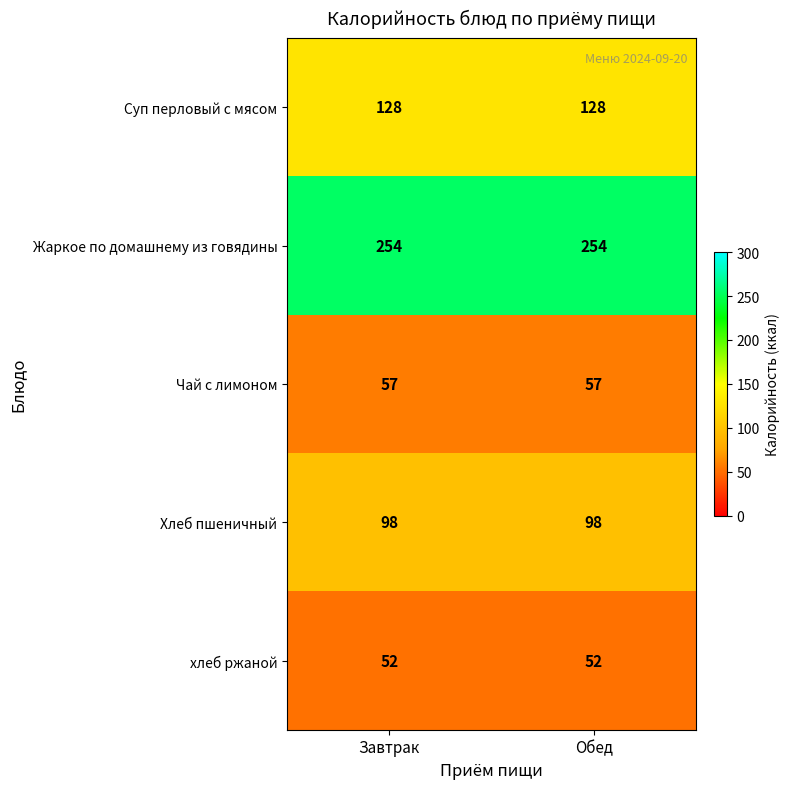

What is the sum of the Суп перловый с мясом values at Завтрак and Обед?

256